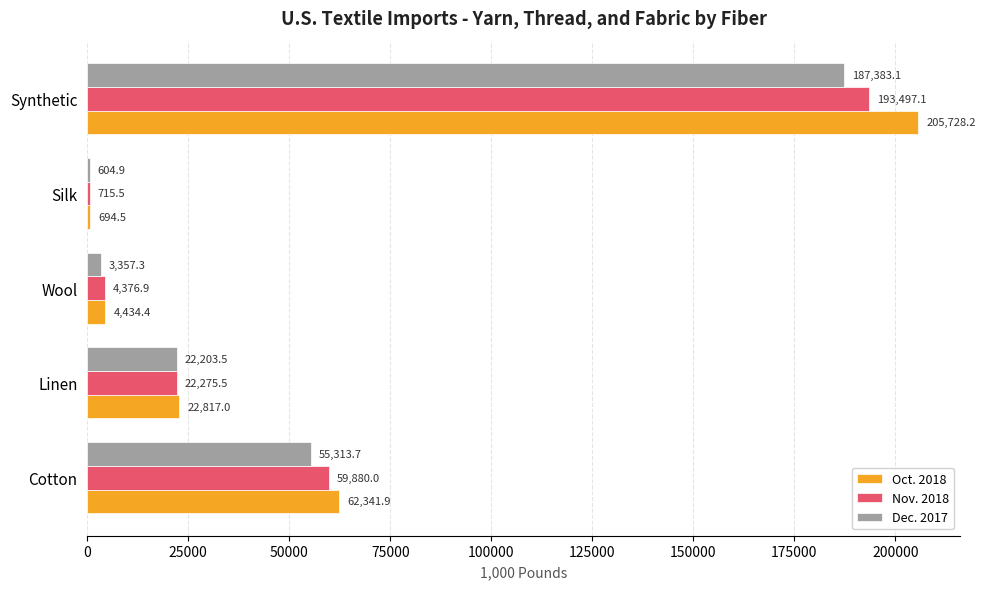

What value does the Oct. 2018 series have at Linen?

22817.0